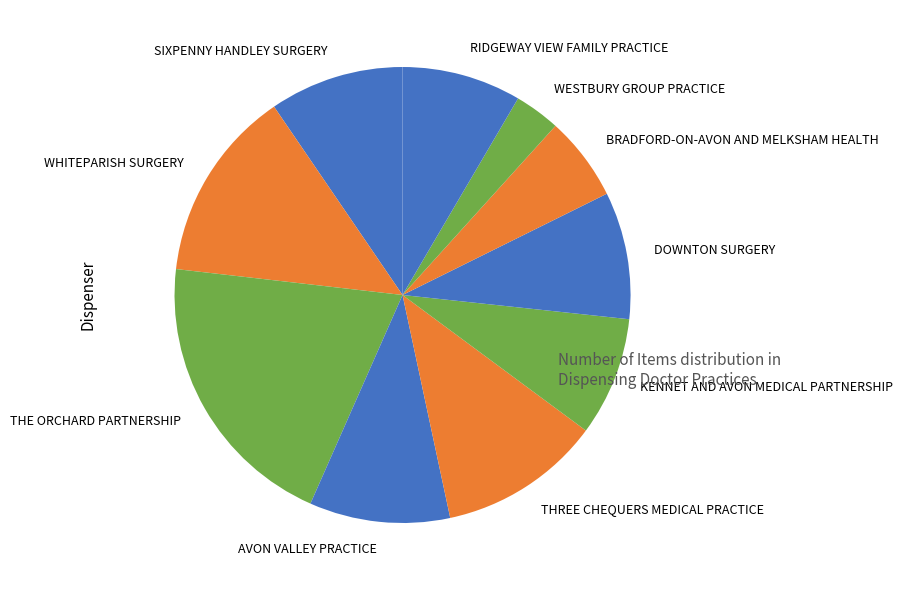

Which has a higher value, AVON VALLEY PRACTICE or KENNET AND AVON MEDICAL PARTNERSHIP?

AVON VALLEY PRACTICE